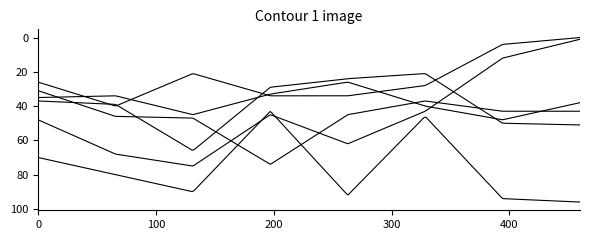

How many lines are shown in the chart?

6